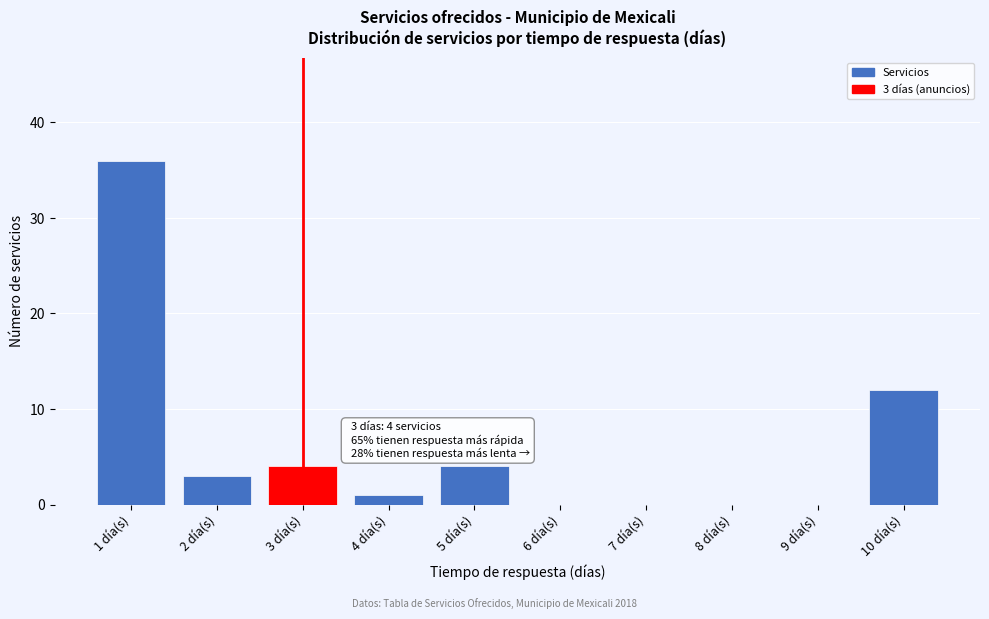

Reading right to left, extract all data points from this chart.

10 día(s)=12	9 día(s)=0	8 día(s)=0	7 día(s)=0	6 día(s)=0	5 día(s)=4	4 día(s)=1	3 día(s)=4	2 día(s)=3	1 día(s)=36